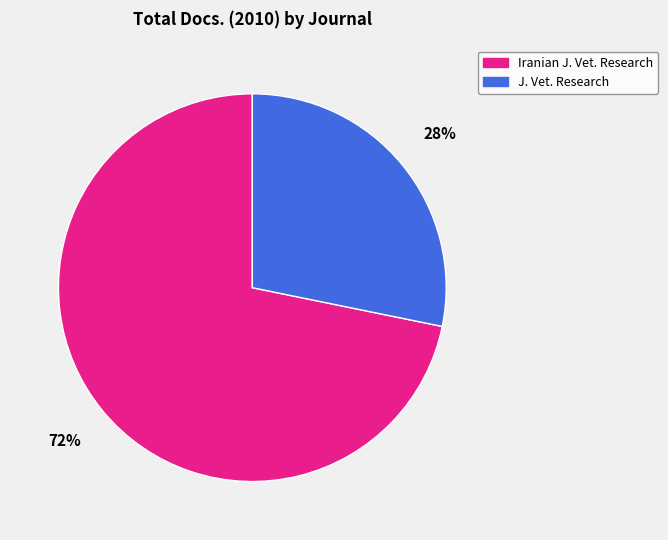

To the nearest percent, what is the difference between the largest and smallest slice percentages?

44%